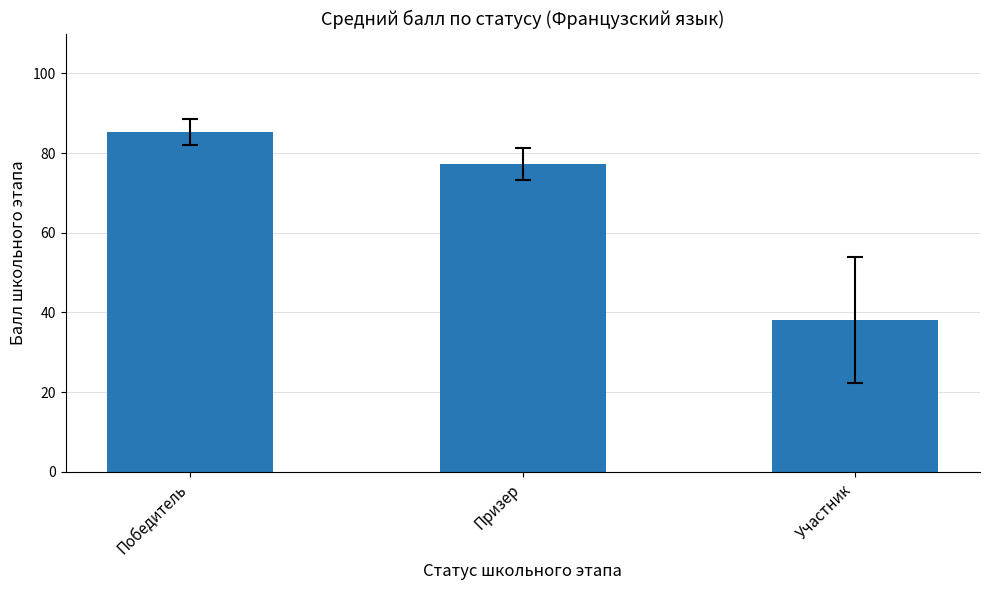

The value at Призер is 77.2. True or false?

True